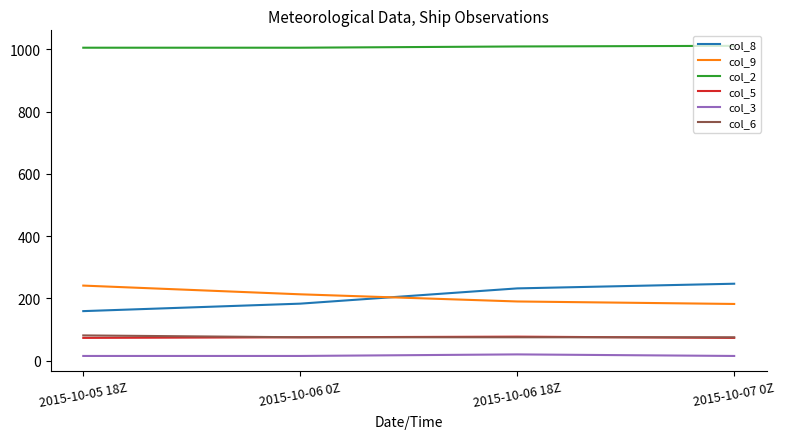

True or false: col_9 and col_5 intersect in this chart.

False